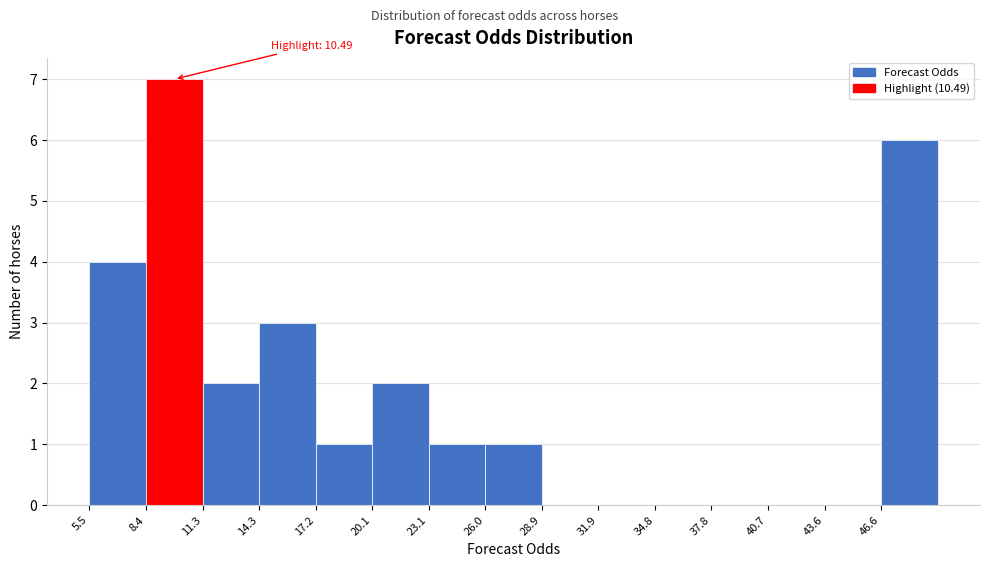

Over which range of the x-axis is the bar tallest?

8.5 to 11.5